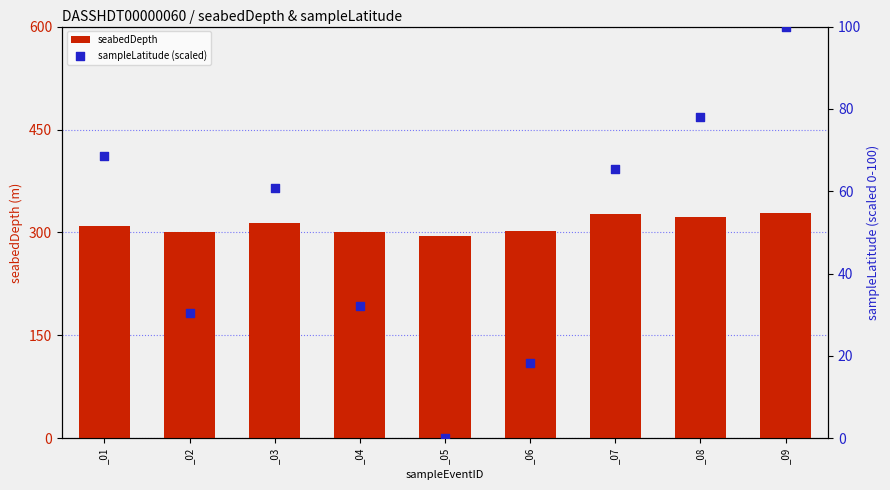

Which series contains the highest Y value?

seabedDepth